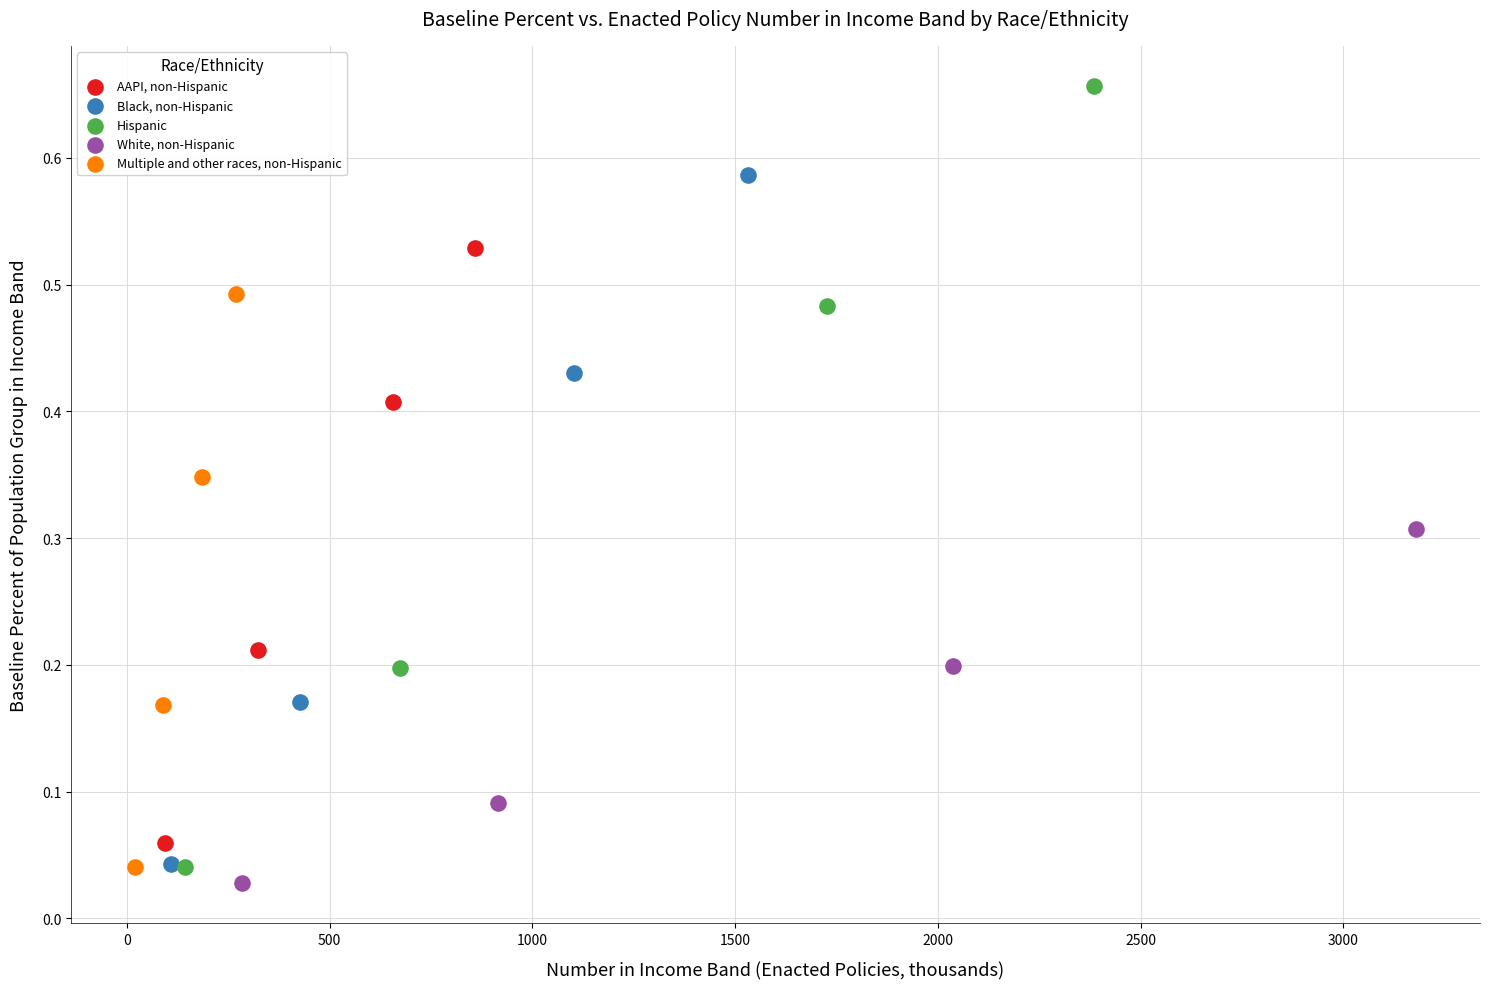

Which series has the widest spread of Y values?

Hispanic